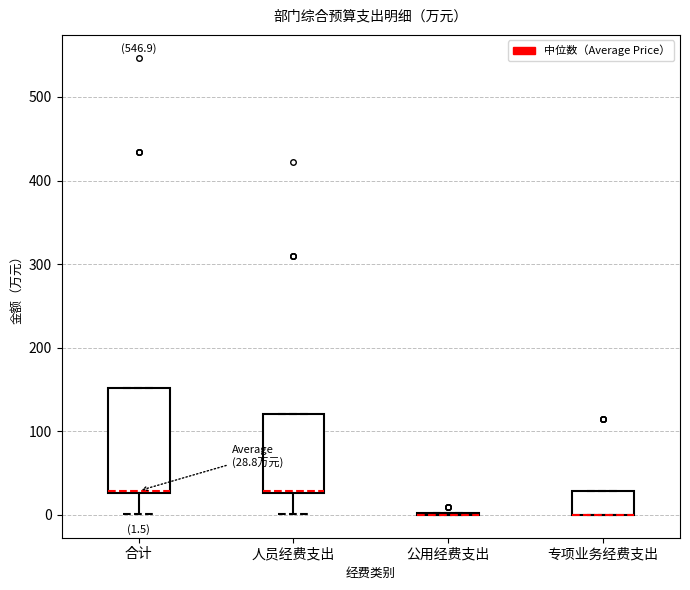

Comparing the boxes themselves (not the whiskers), which one is the tallest?

合计